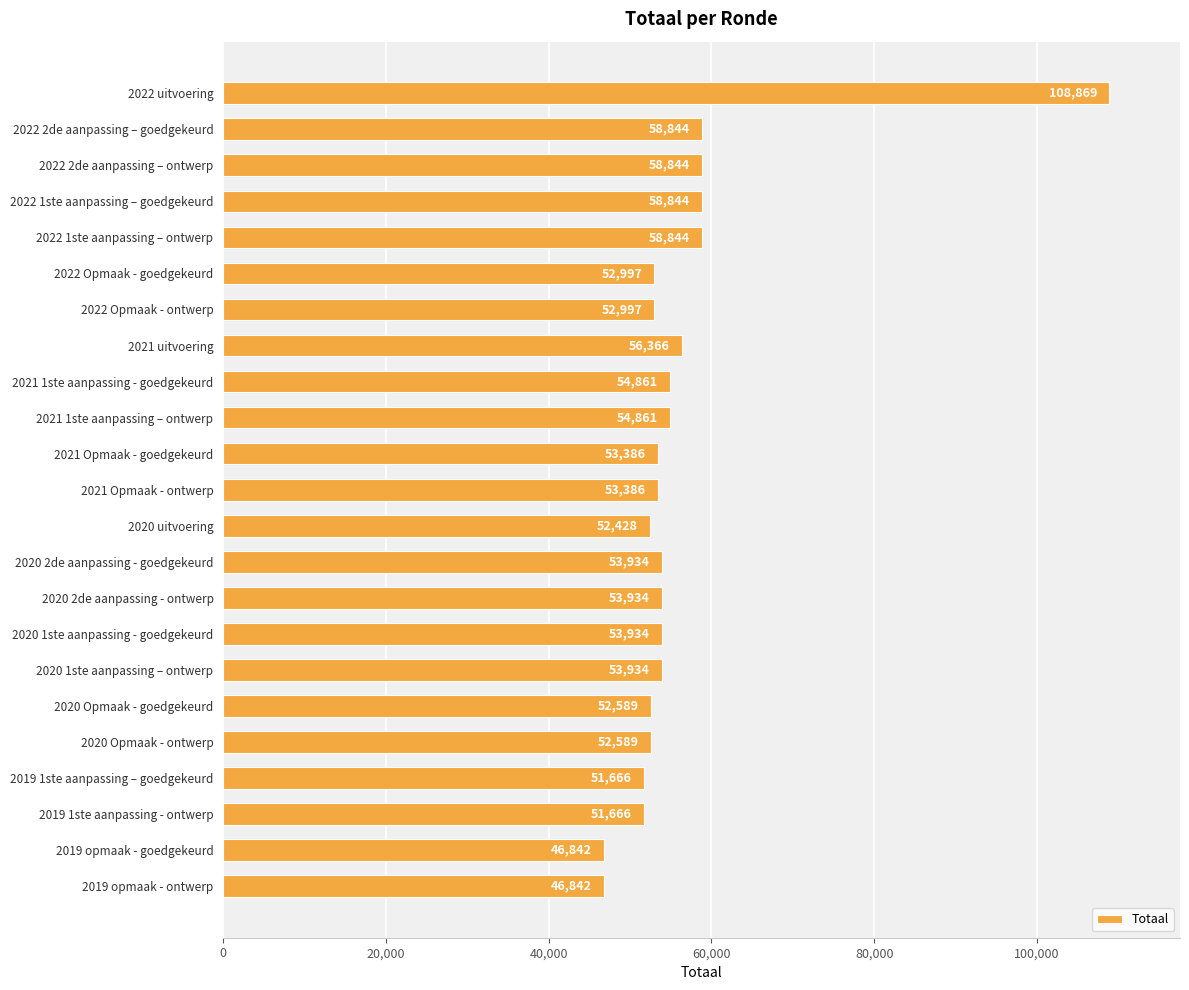

Reading top to bottom, transcribe all the data shown in this chart.

2022 uitvoering=108869	2022 2de aanpassing – goedgekeurd=58844	2022 2de aanpassing – ontwerp=58844	2022 1ste aanpassing – goedgekeurd=58844	2022 1ste aanpassing – ontwerp=58844	2022 Opmaak - goedgekeurd=52997	2022 Opmaak - ontwerp=52997	2021 uitvoering=56366	2021 1ste aanpassing - goedgekeurd=54861	2021 1ste aanpassing – ontwerp=54861	2021 Opmaak - goedgekeurd=53386	2021 Opmaak - ontwerp=53386	2020 uitvoering=52428	2020 2de aanpassing - goedgekeurd=53934	2020 2de aanpassing - ontwerp=53934	2020 1ste aanpassing - goedgekeurd=53934	2020 1ste aanpassing – ontwerp=53934	2020 Opmaak - goedgekeurd=52589	2020 Opmaak - ontwerp=52589	2019 1ste aanpassing – goedgekeurd=51666	2019 1ste aanpassing - ontwerp=51666	2019 opmaak - goedgekeurd=46842	2019 opmaak - ontwerp=46842